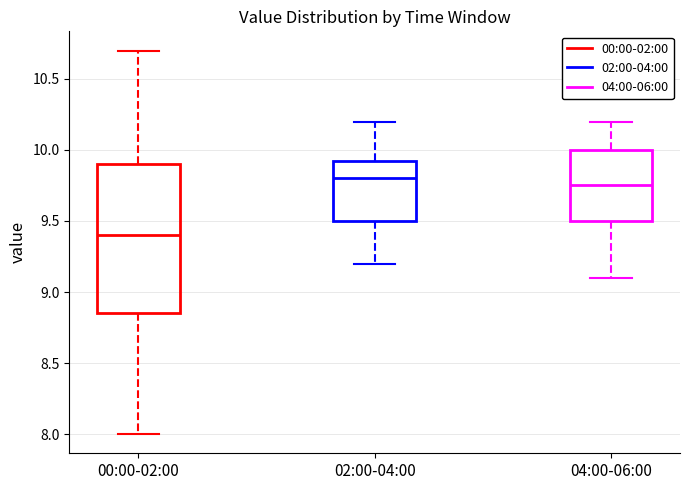

Which box's median line is the highest?

02:00-04:00